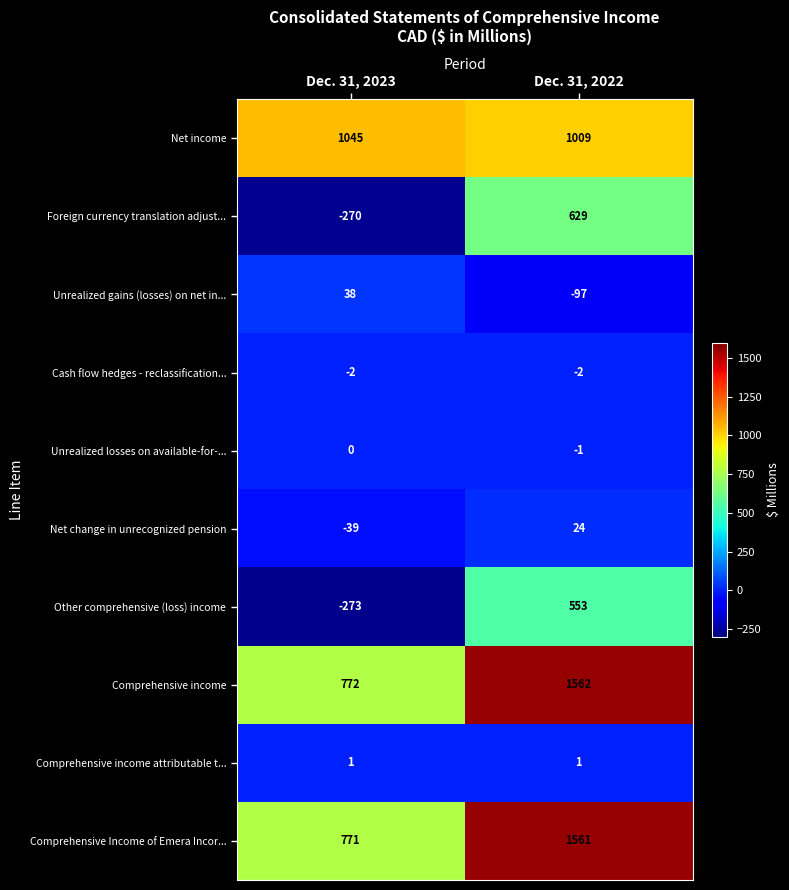

At how many categories does at least one series exceed 1484?

1